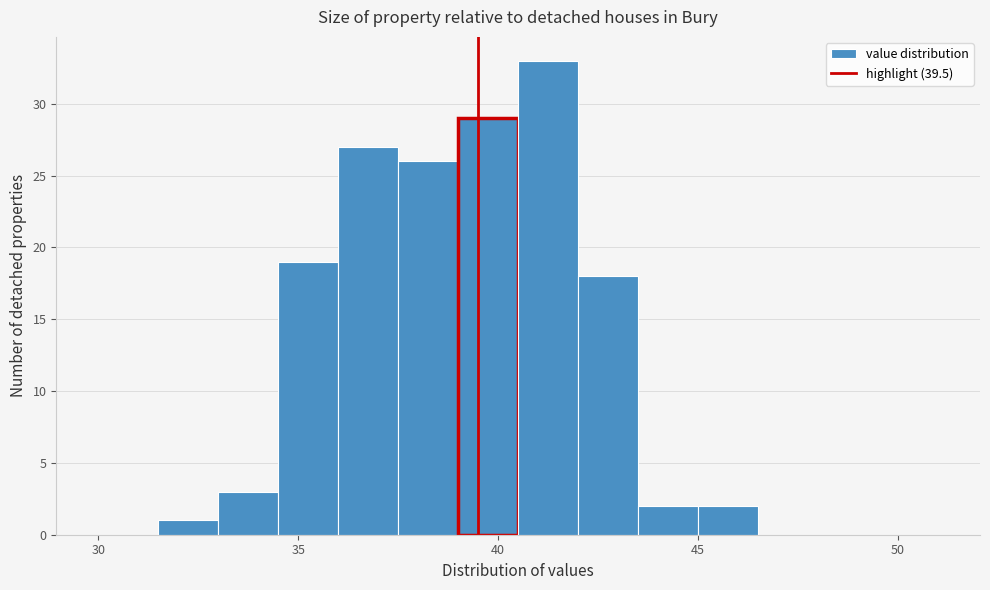

Read against the x-axis, roughly where is the centre of the tallest bar?

41.5